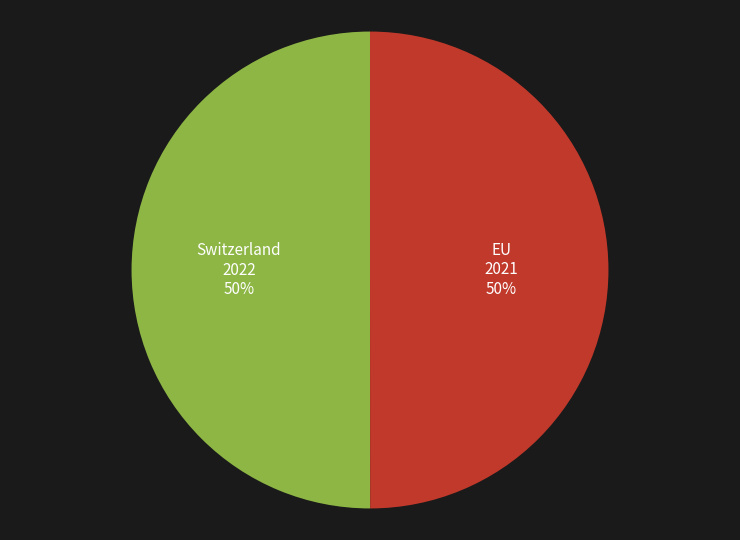

What is the ratio of the value at EU to the value at Switzerland?

1.0